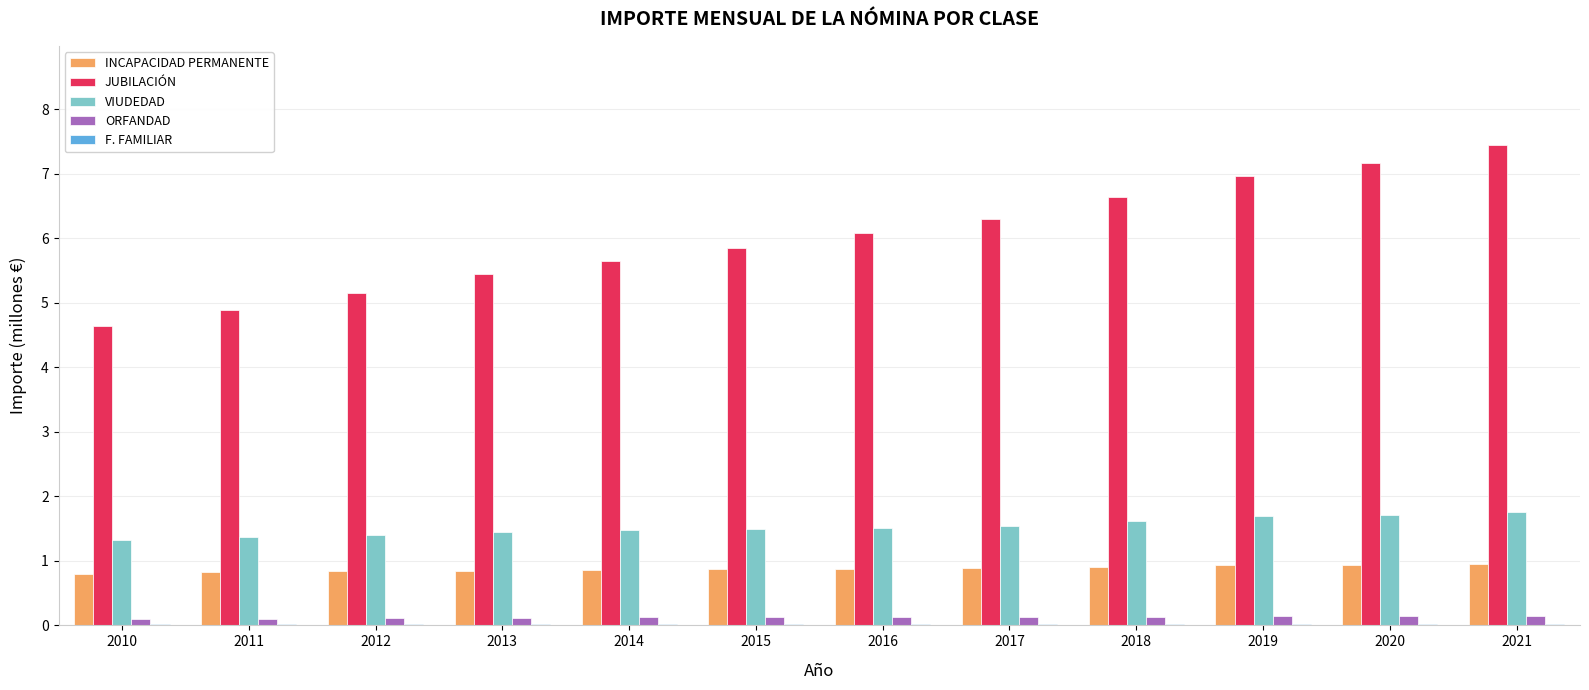

At which category does the chart reach its peak across all series?

2021